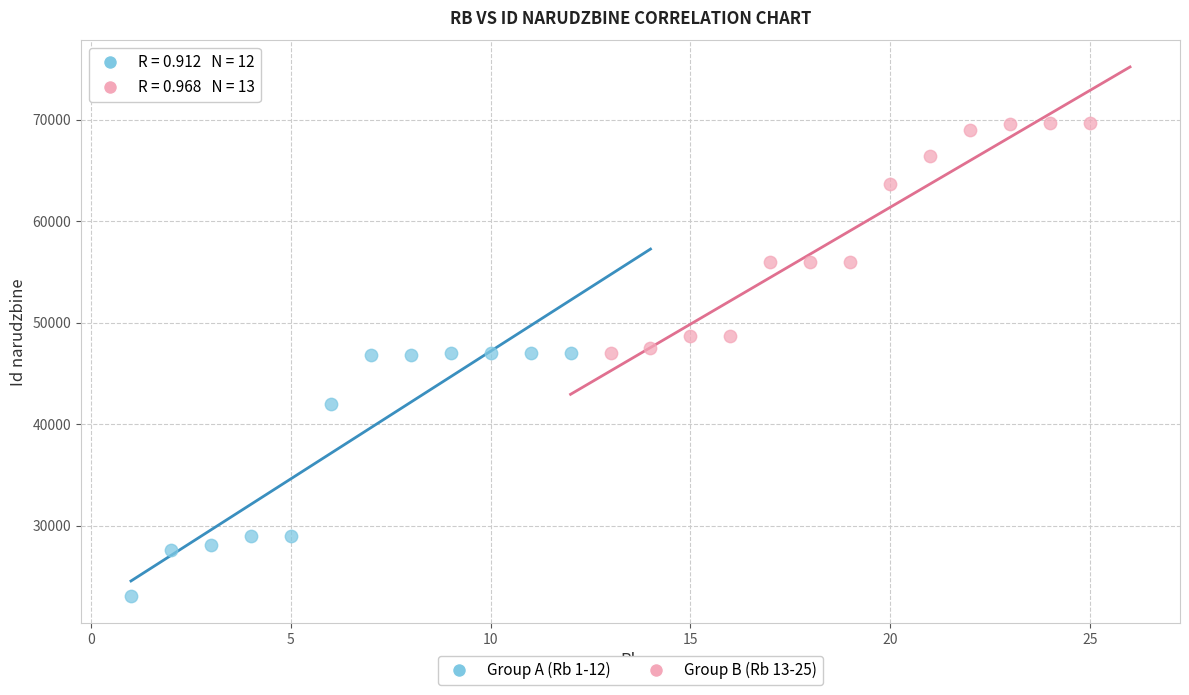

Which series contains the lowest Y value?

Group A (Rb 1-12)